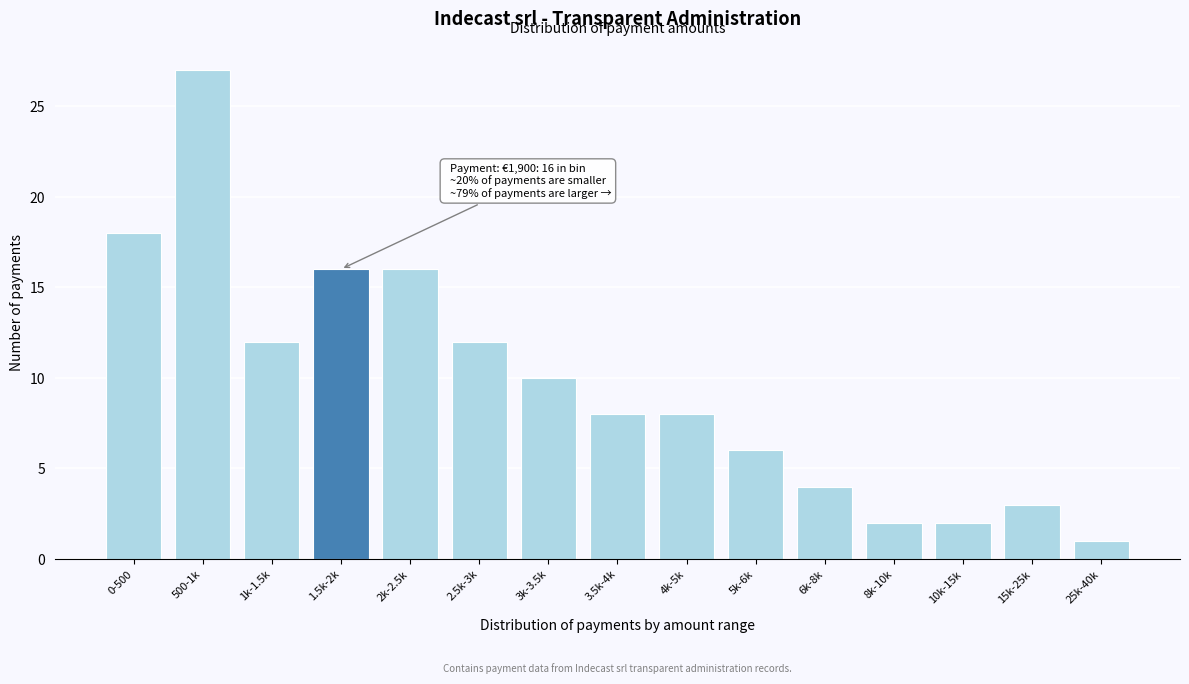

Reading left to right, transcribe all the data shown in this chart.

18	27	12	16	16	12	10	8	8	6	4	2	2	3	1